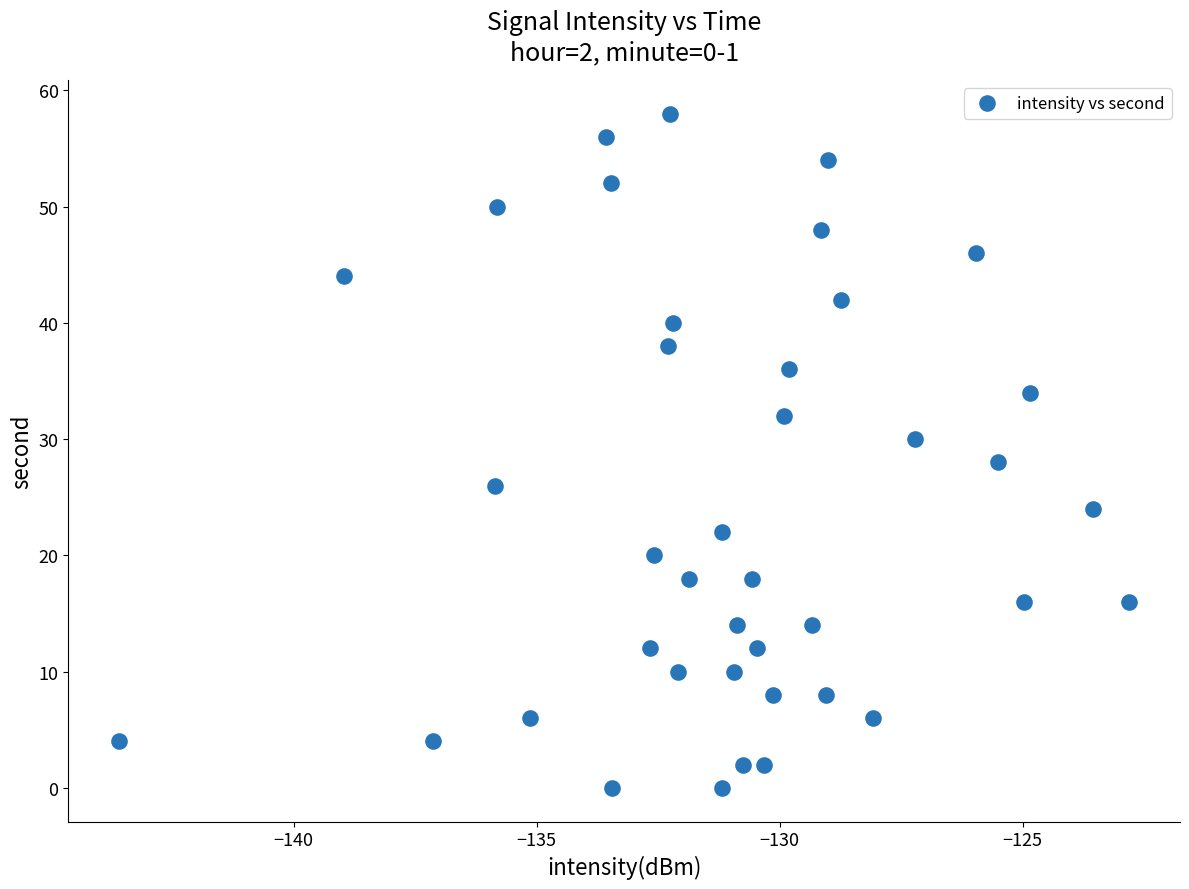

What is the range of Y values (max minus min)?

58